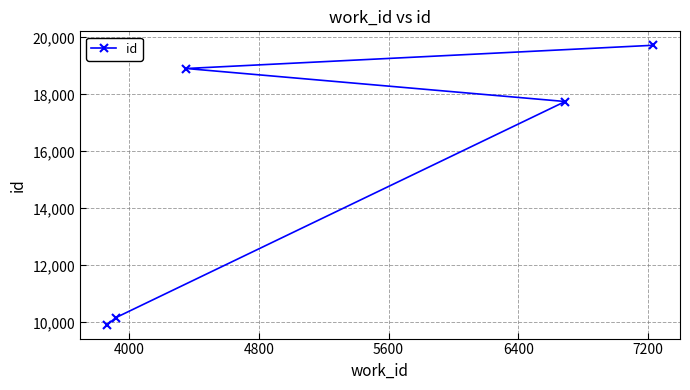

What is the smallest value displayed?

9925